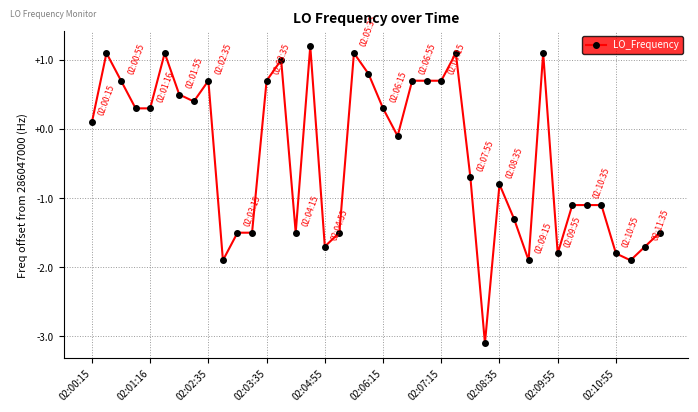

What is the minimum value shown in the chart?

-3.1